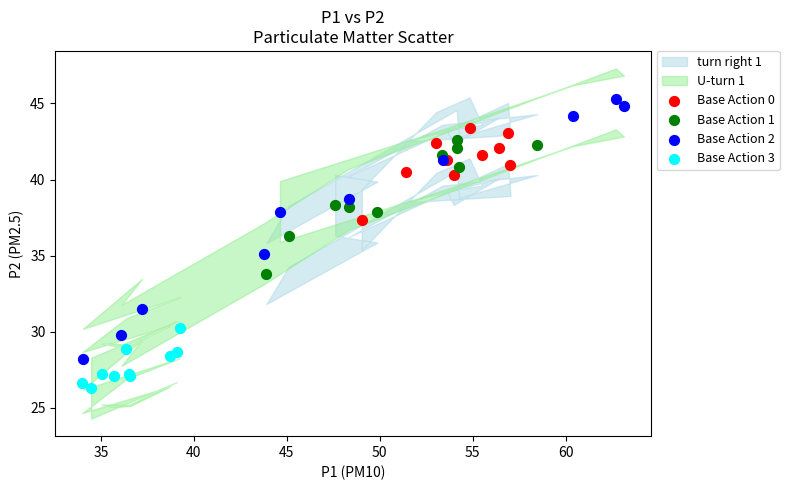

Which series has the largest Y range (max minus min)?

Base Action 2